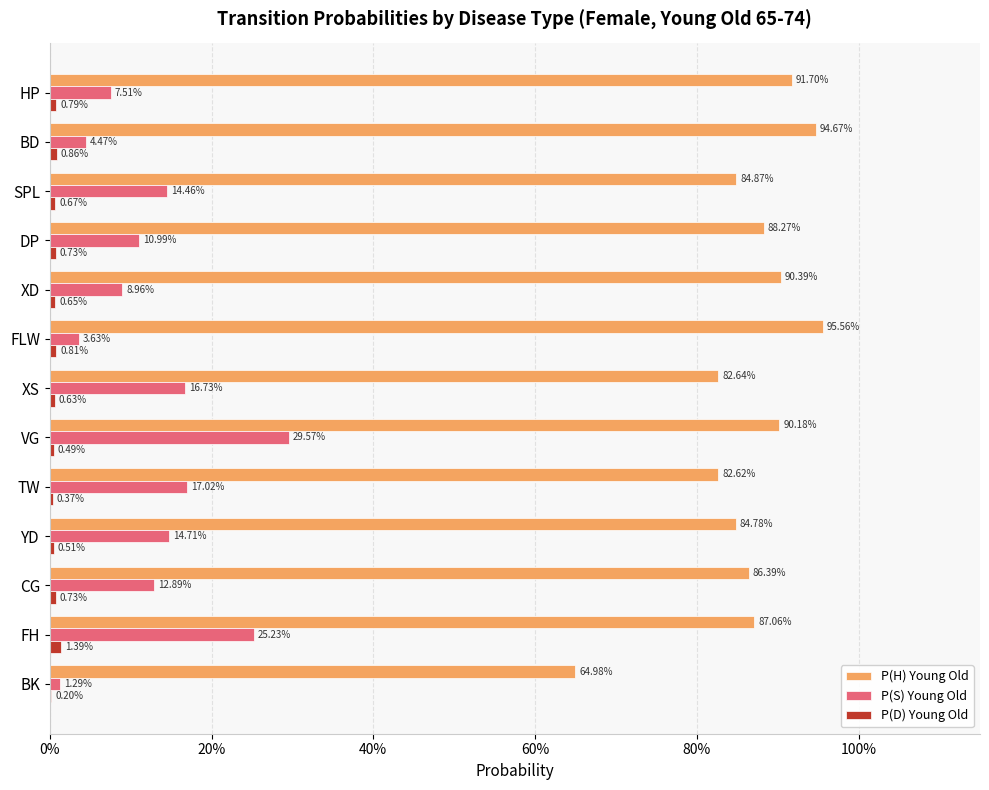

What are all the series names shown in the legend?

P(H) Young Old, P(S) Young Old, P(D) Young Old